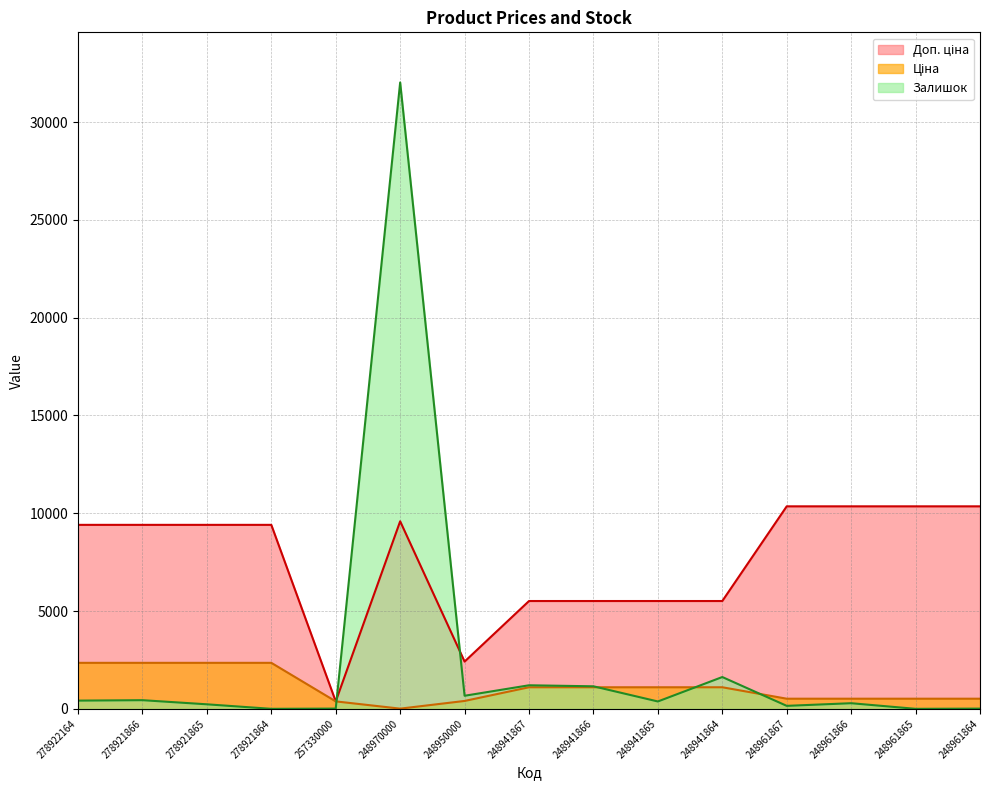

What is the value of the Ціна point at the 11th from the left?

1102.6